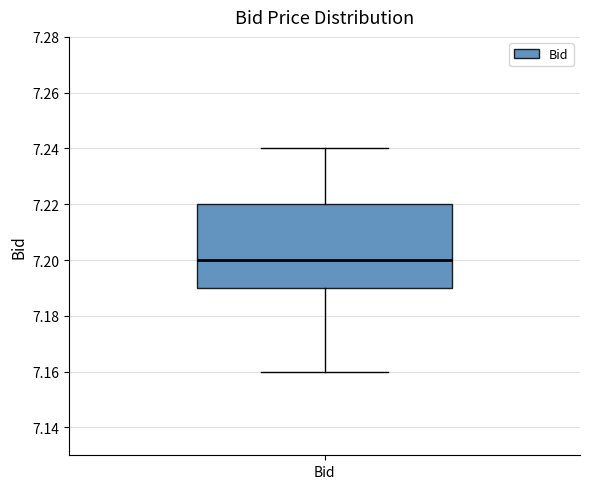

Read this box plot against the y-axis: the position of the median line, the range covered by the box, and the ends of both whiskers. The values are not printed on the chart, so give them approximately, as read against the axis.

median 7.20, box 7.19 to 7.22, whiskers 7.16 to 7.24